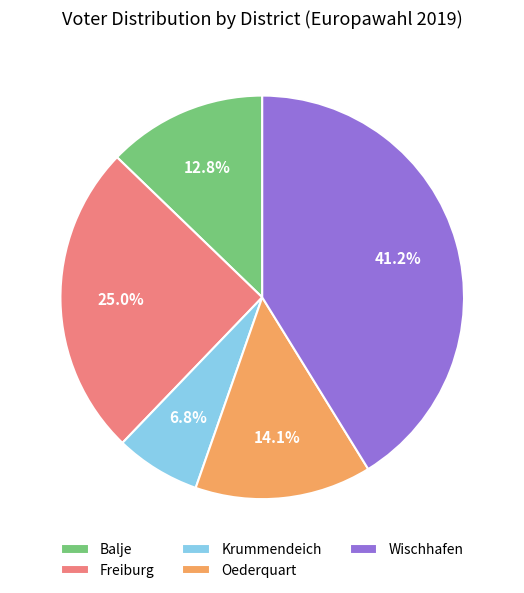

To the nearest percent, what portion does Krummendeich represent?

7%